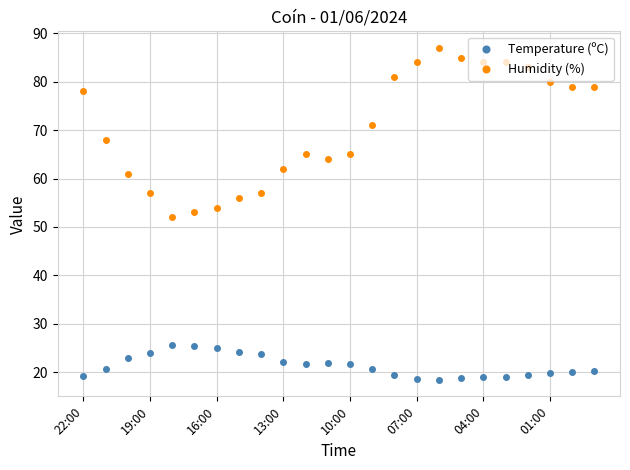

What is the highest value of the Humidity (%) series?

87.0